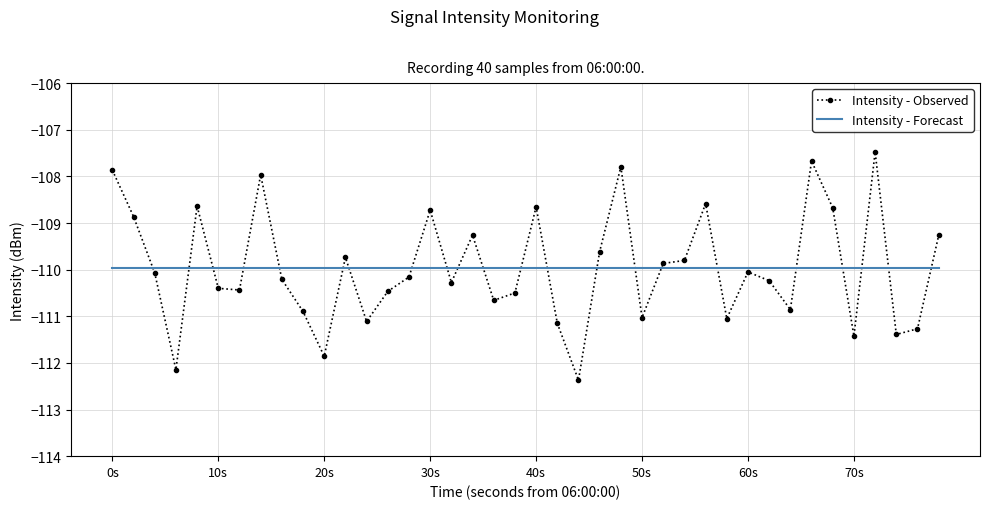

What is the maximum value for Intensity - Forecast?

-110.0